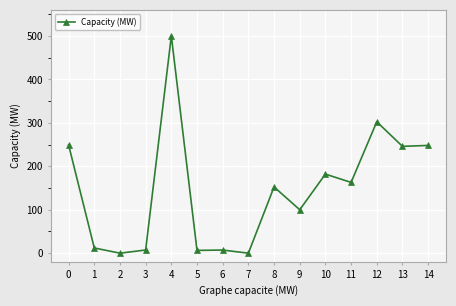

Approximately how many times larger is the value at 12 compared to 9?

3.0